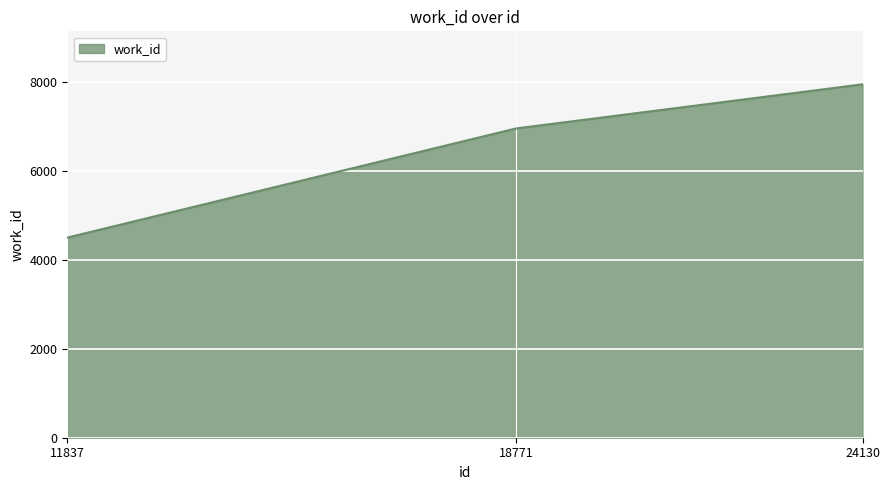

Which category has the lowest value across all series?

11837